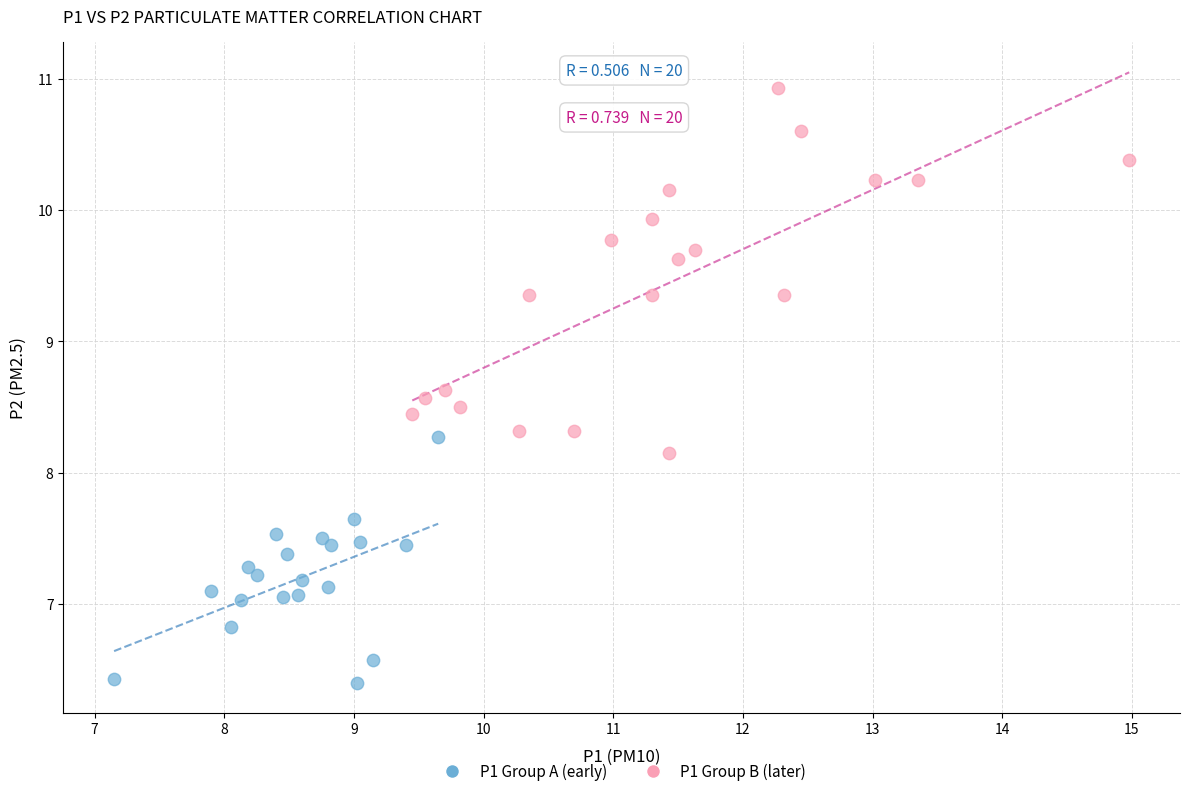

Which series has the largest Y range (max minus min)?

P1 Group B (later)